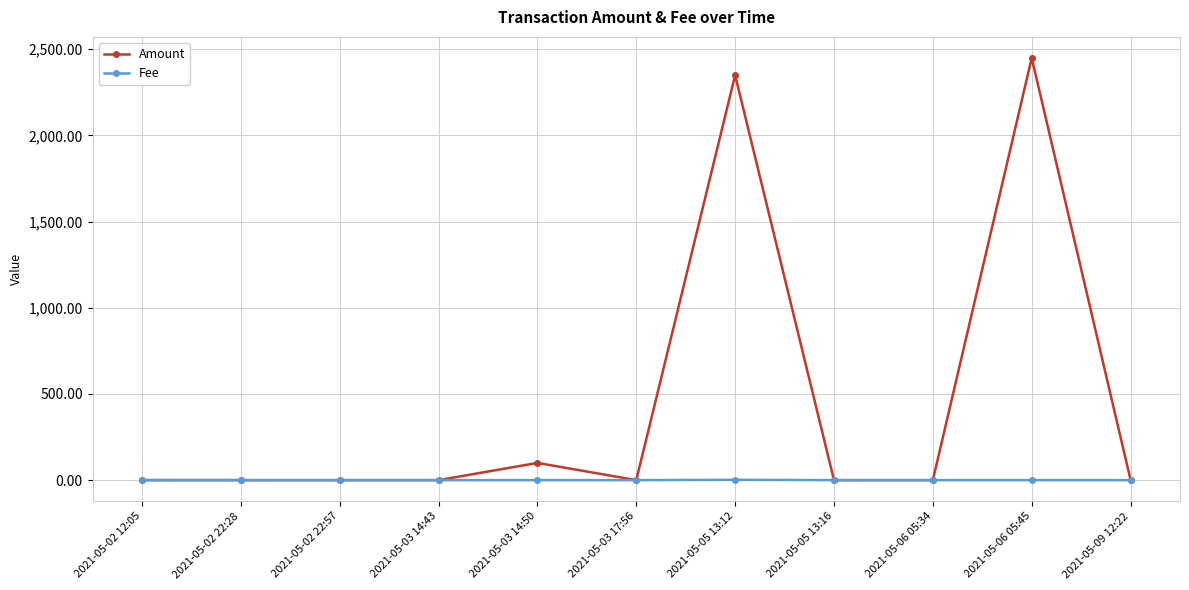

True or false: Amount has more than 0 interior local peaks.

True